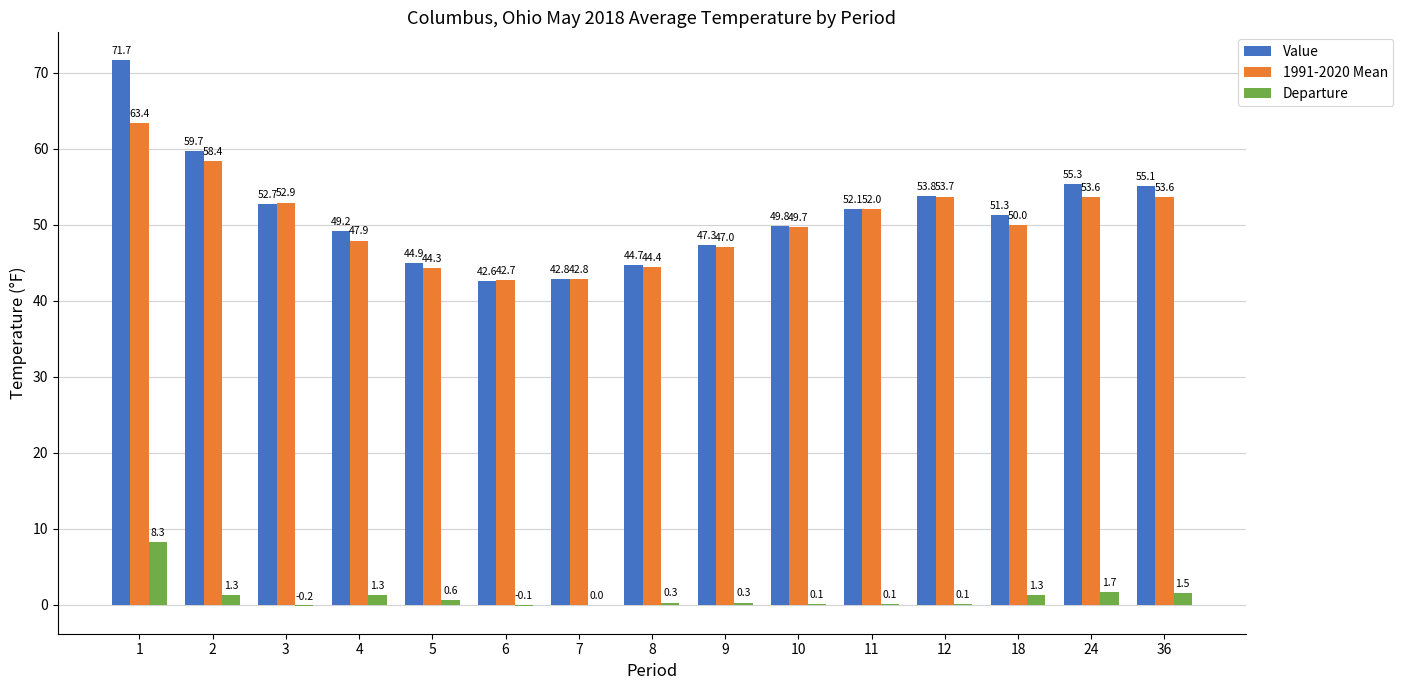

Are the bars grouped side by side (vs. stacked)?

Yes